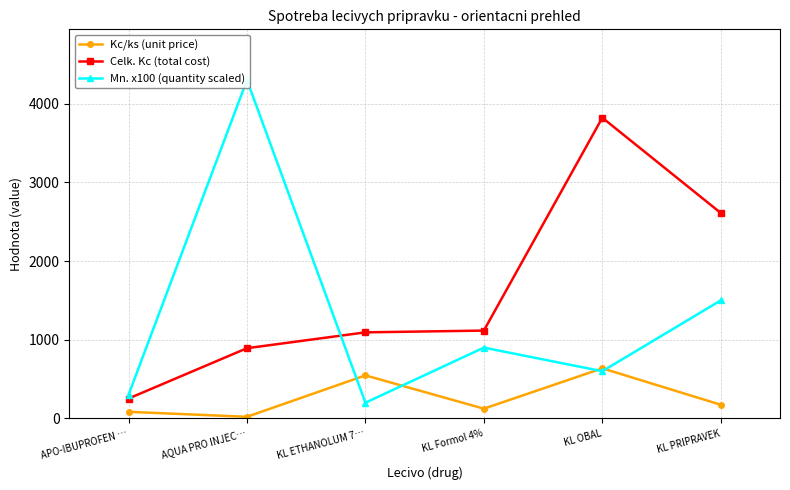

How many categories are shown in the chart?

6